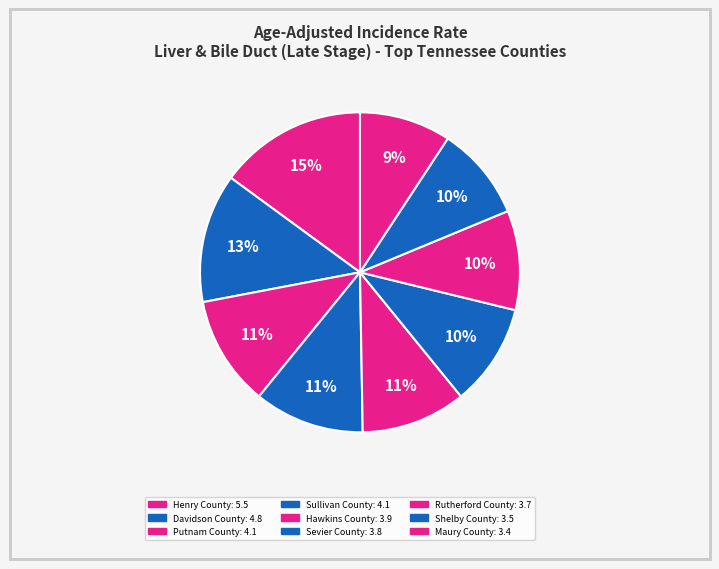

To the nearest percent, what is the average slice percentage?

11%